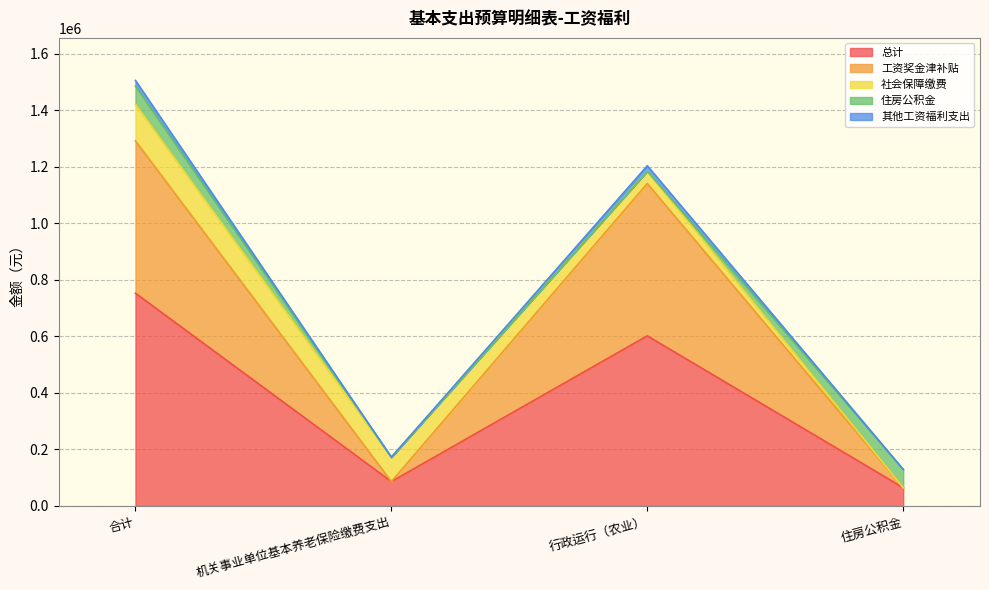

Does the chart display data point markers on the line(s)?

No